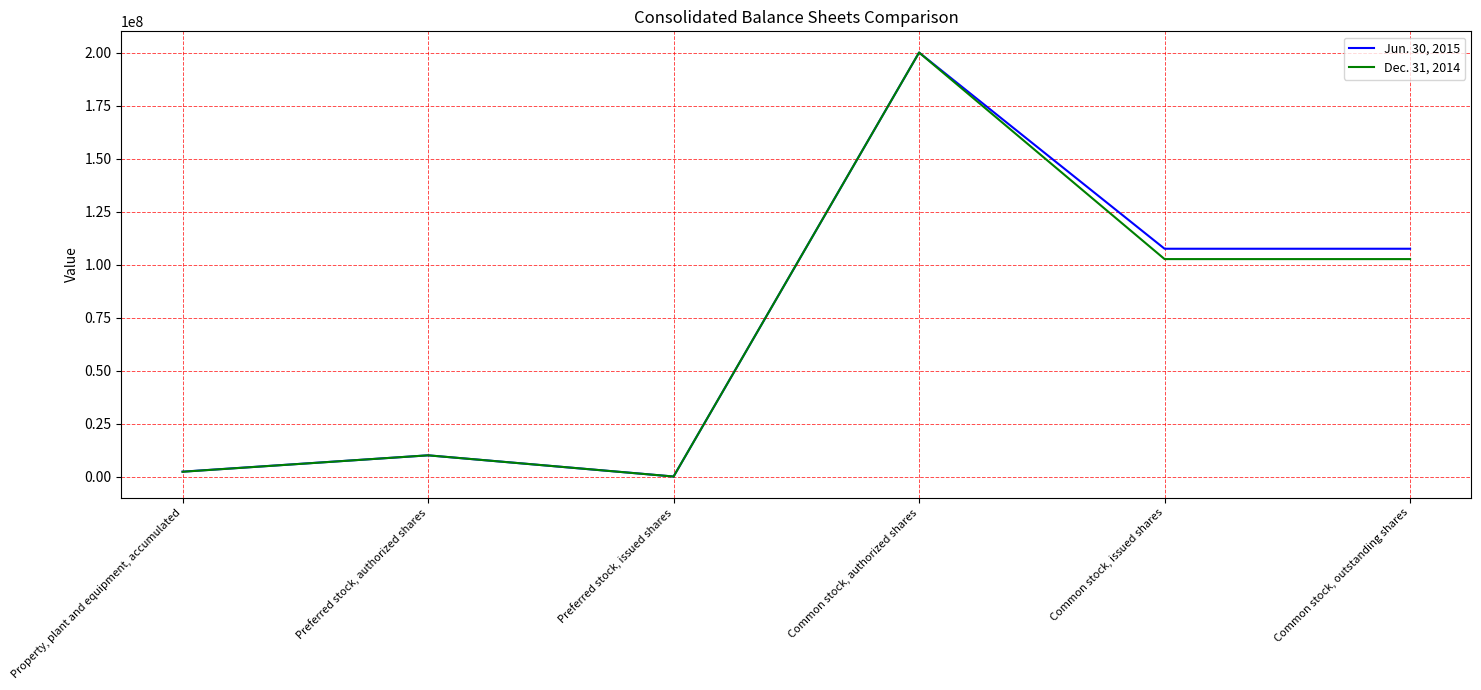

What position from the right is Common stock, outstanding shares?

1